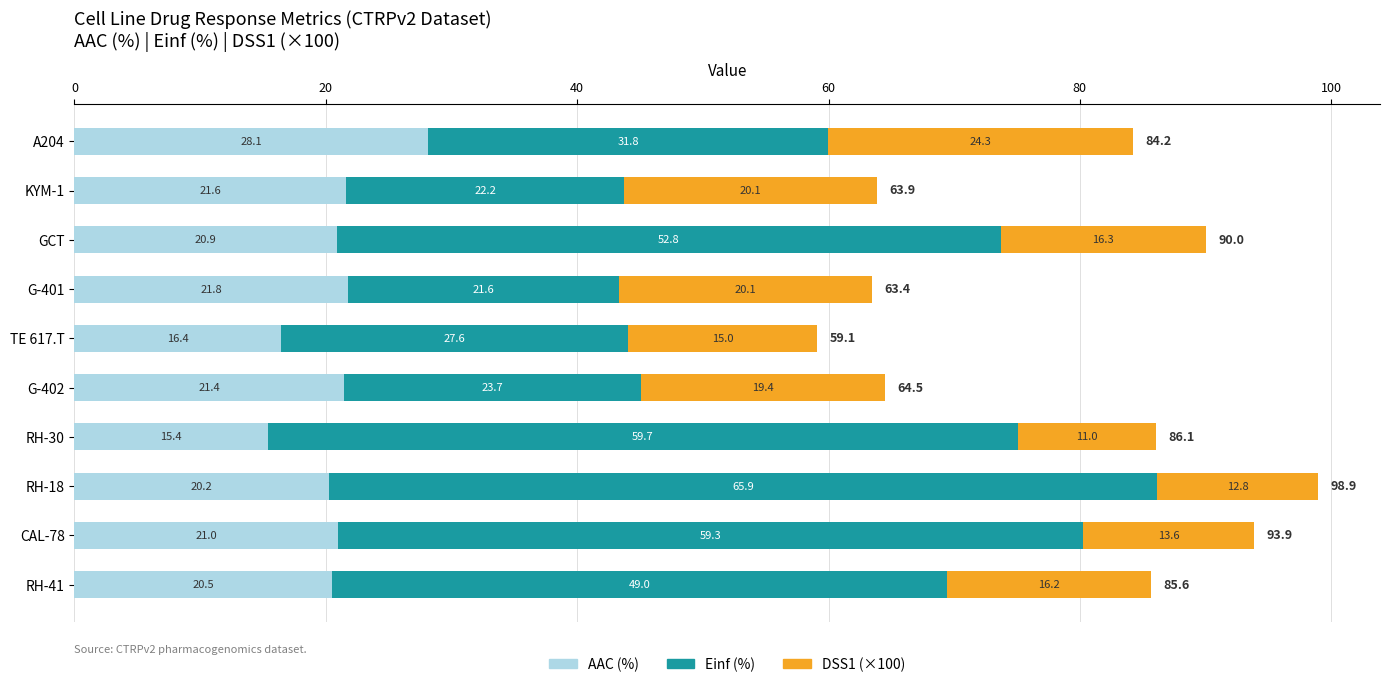

Is it true that AAC (%) equals 23.1 at RH-30?

False